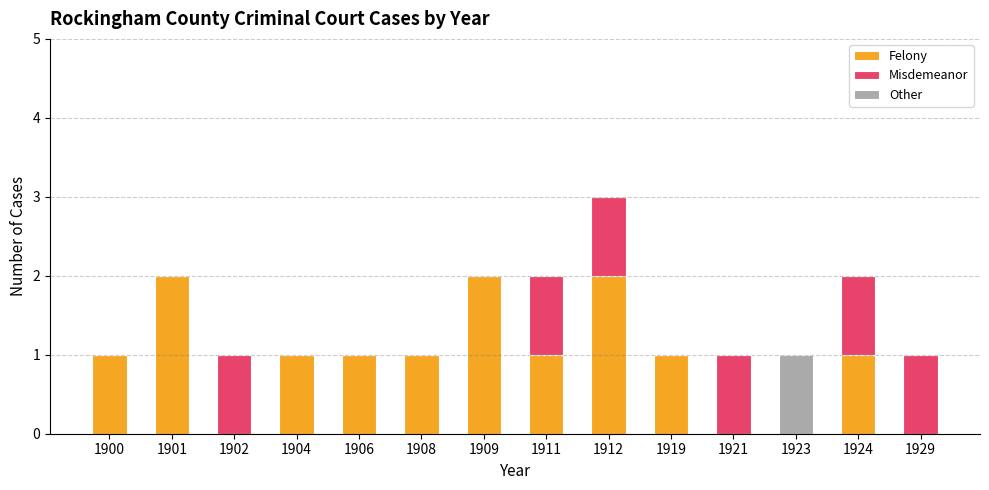

At which category is the sum across all series the highest?

1912